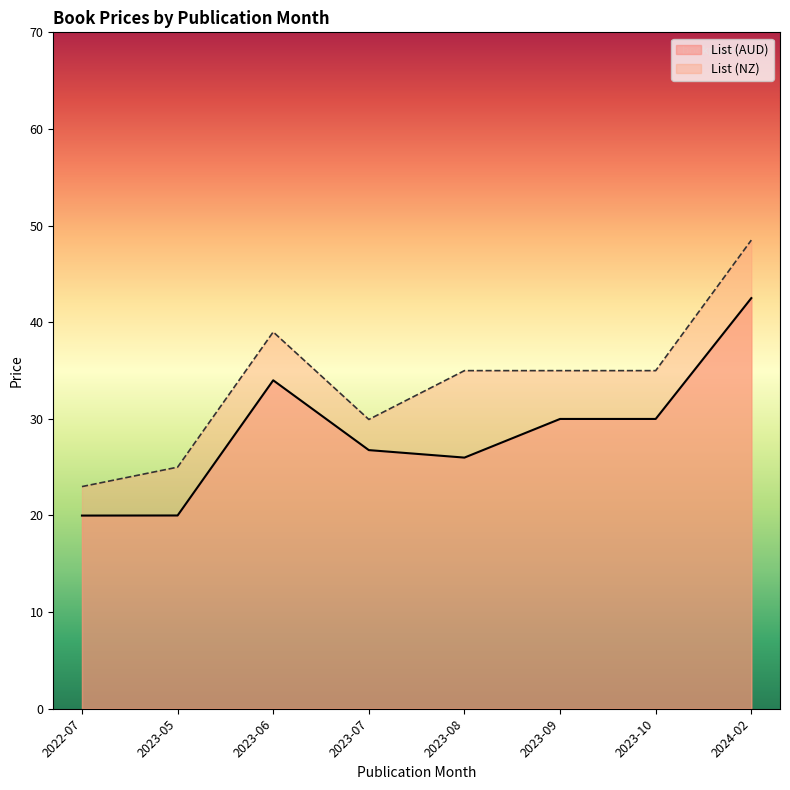

True or false: List (NZ) and List (AUD) intersect in this chart.

False